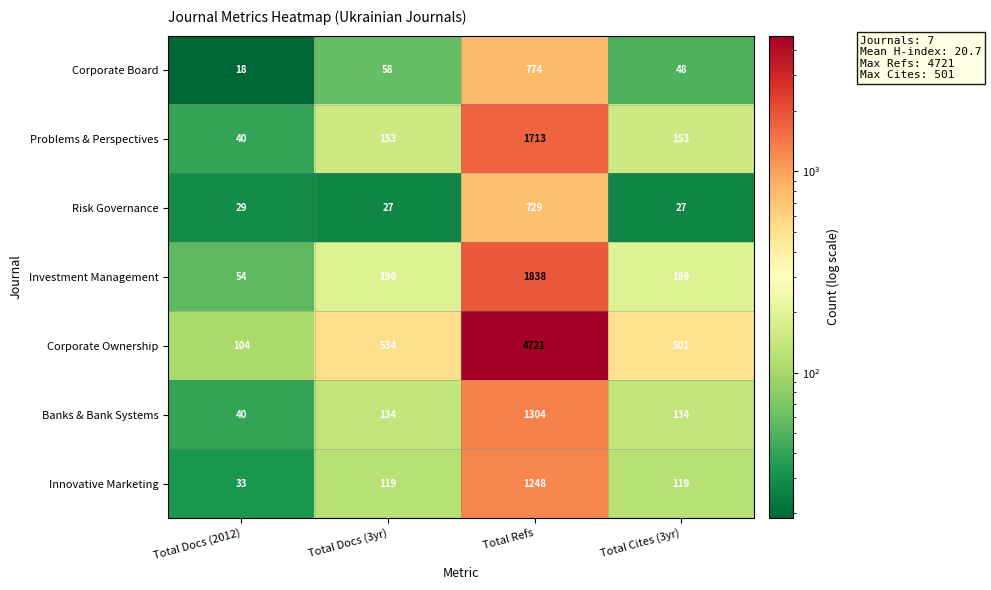

Which label corresponds to the largest value in the chart?

Total Refs